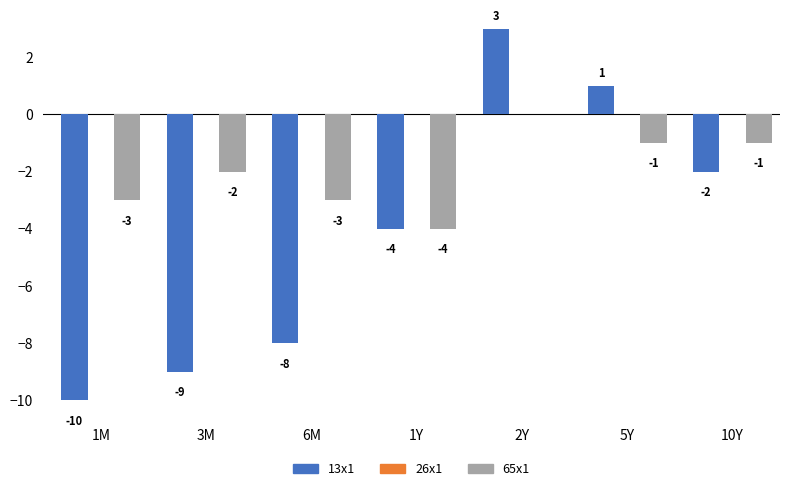

What is the greatest value displayed?

3